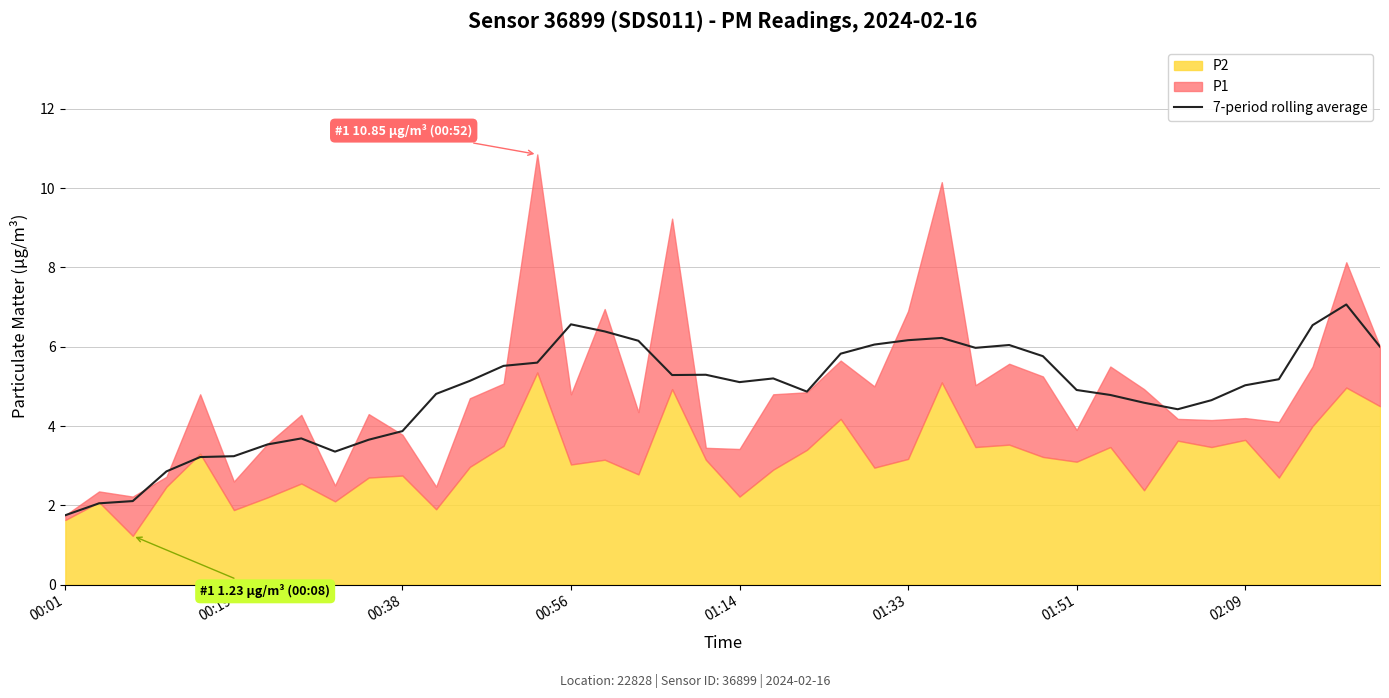

Is it true that 7-period rolling average equals 2.6 at 00:38?

False